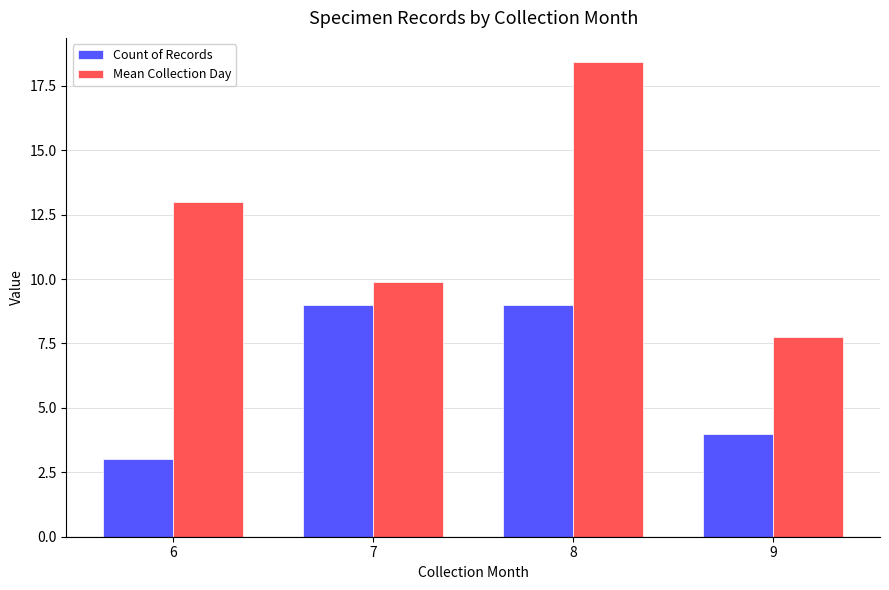

What are all the series names shown in the legend?

Count of Records, Mean Collection Day